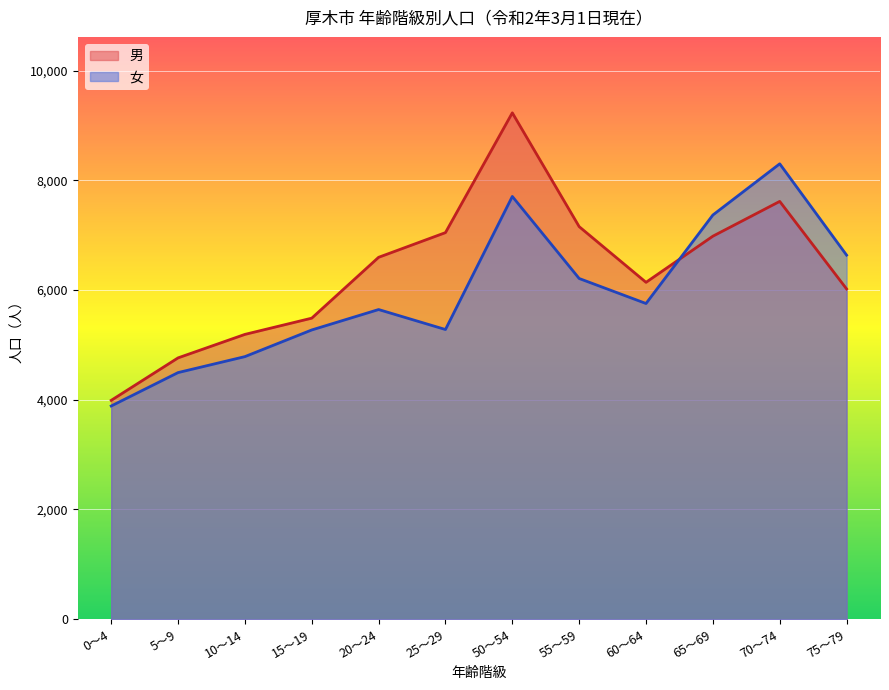

At which category does 女 reach its first local peak?

20～24